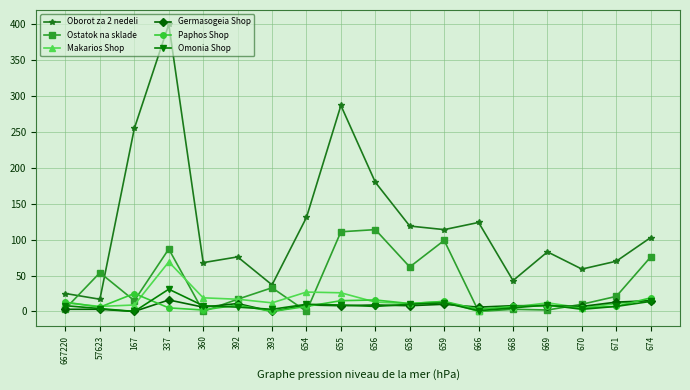

What is the label of the 8th point from the left?

654